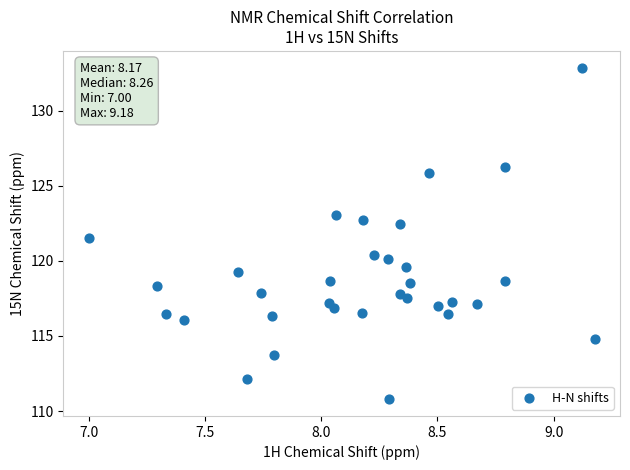

What is the range of Y values (max minus min)?

22.1